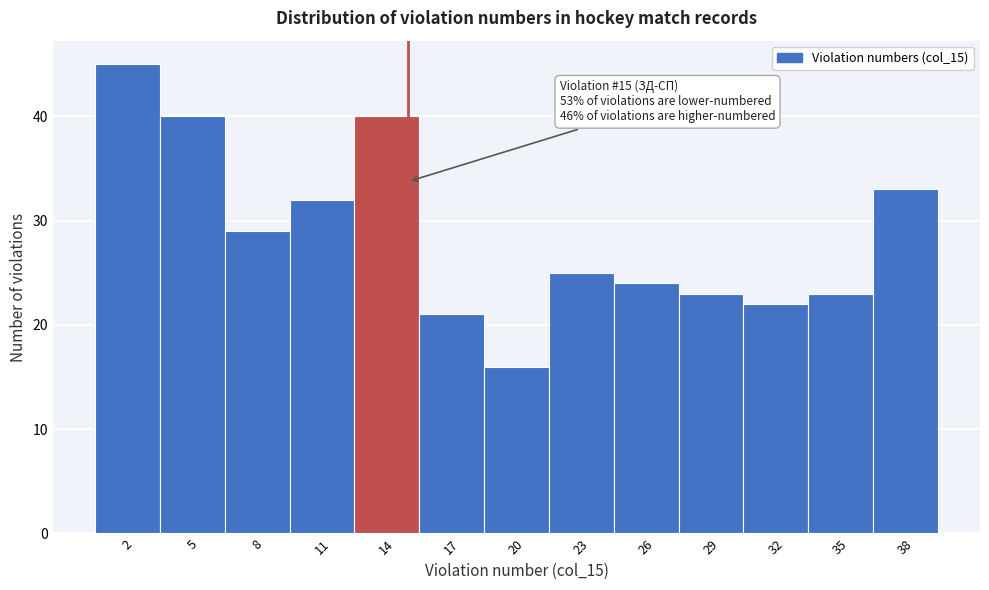

Which range on the x-axis has the tallest bar?

0.5 to 3.5